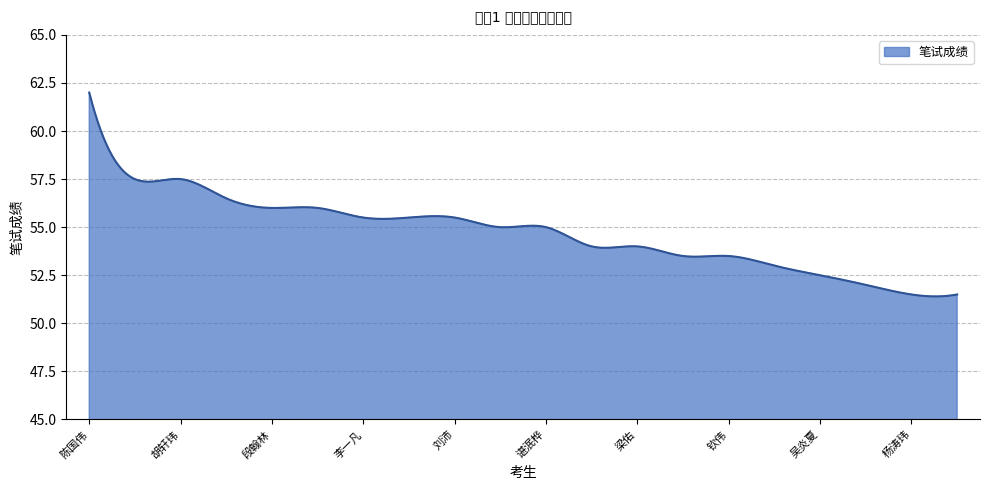

What is the maximum value shown in the chart?

62.0